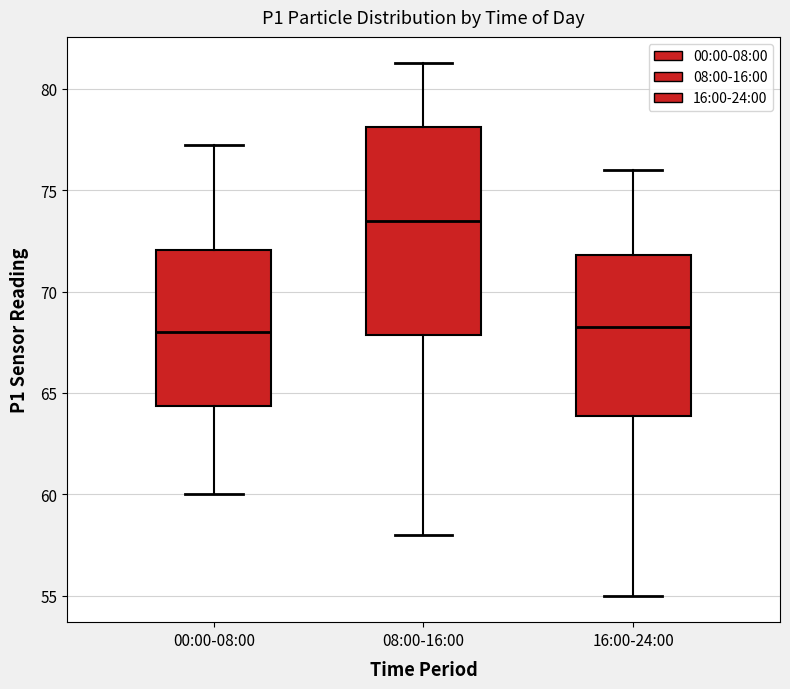

Which box is the tallest, from its lower edge to its upper edge?

08:00-16:00